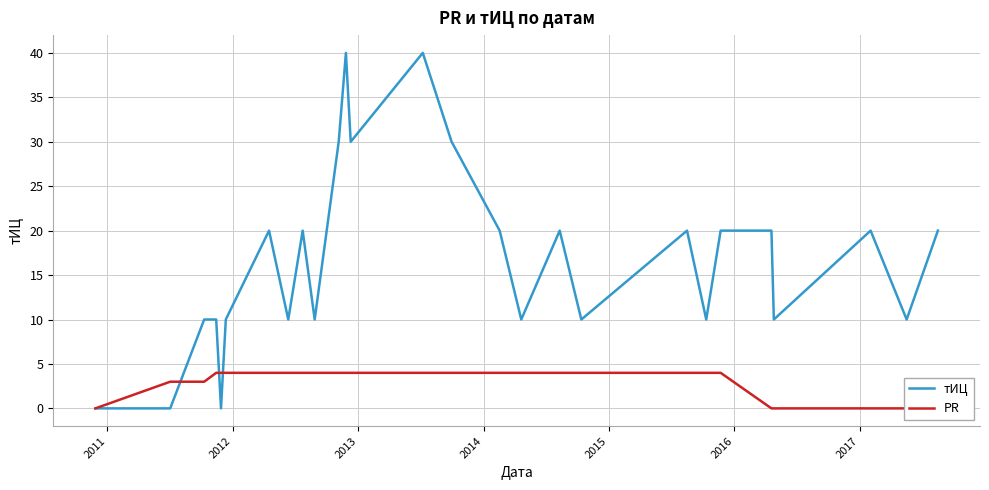

How many times do PR and тИЦ cross each other?

3